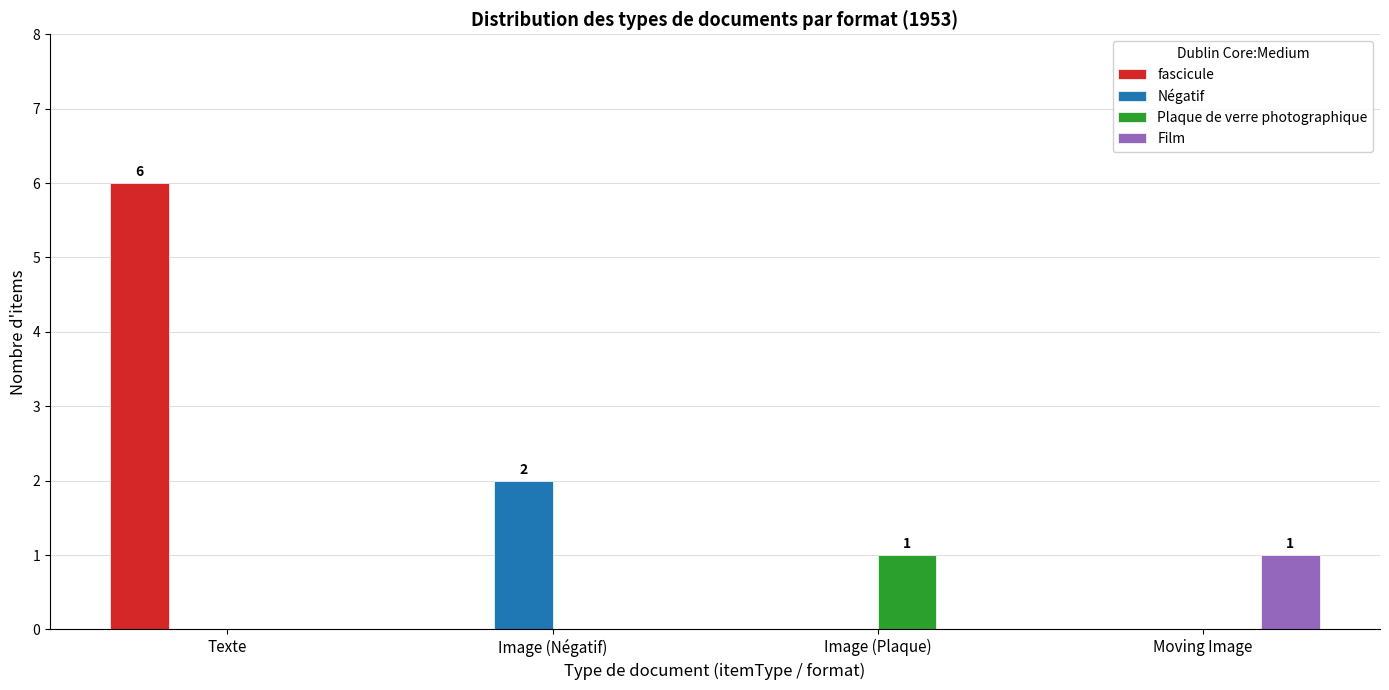

How many groups of bars are there?

4